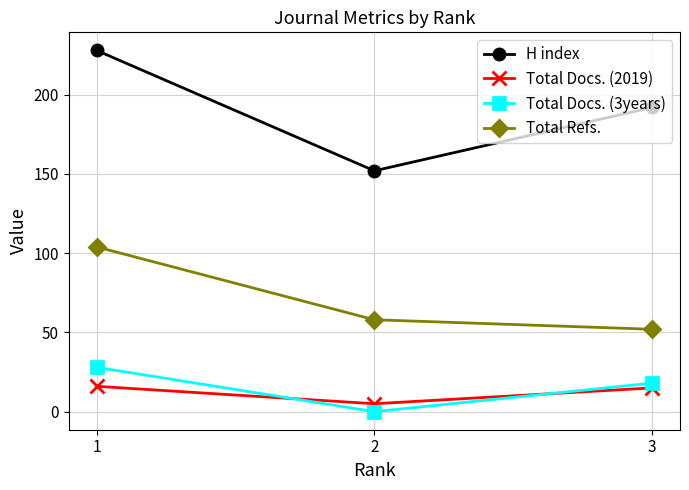

What is the approximate value of Total Docs. (3years) at 1?

28